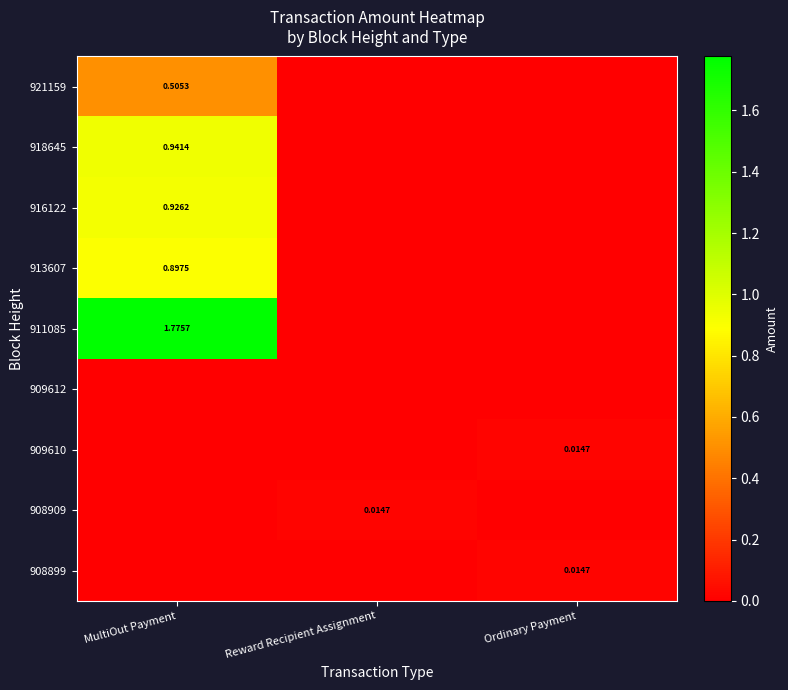

Which category has the lowest value in the 908909 series?

MultiOut Payment